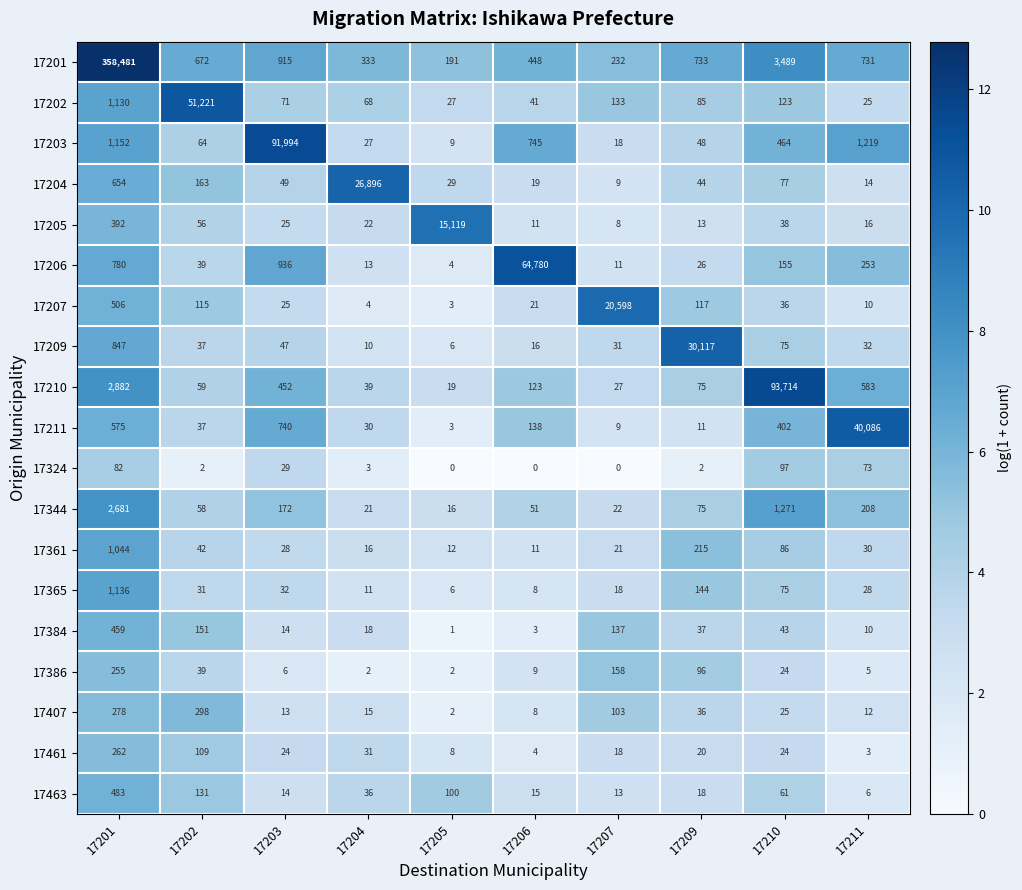

At which category is the sum across all series the highest?

17201